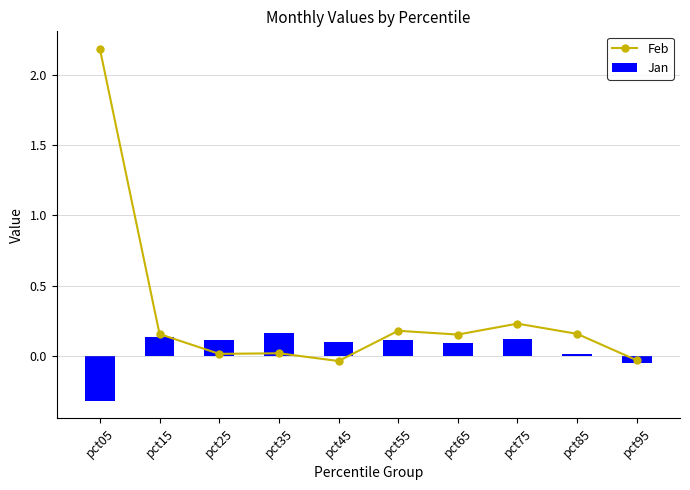

Rank the categories by Feb value from highest to lowest.

pct05, pct75, pct55, pct85, pct15, pct65, pct35, pct25, pct95, pct45